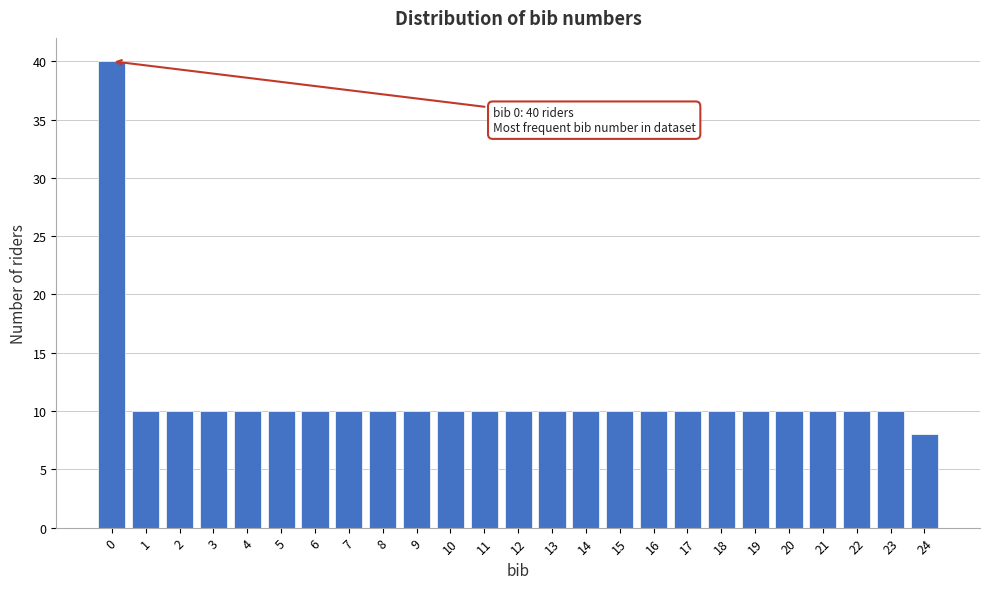

Reading right to left, what are all the values shown in this chart?

24=8	23=10	22=10	21=10	20=10	19=10	18=10	17=10	16=10	15=10	14=10	13=10	12=10	11=10	10=10	9=10	8=10	7=10	6=10	5=10	4=10	3=10	2=10	1=10	0=40